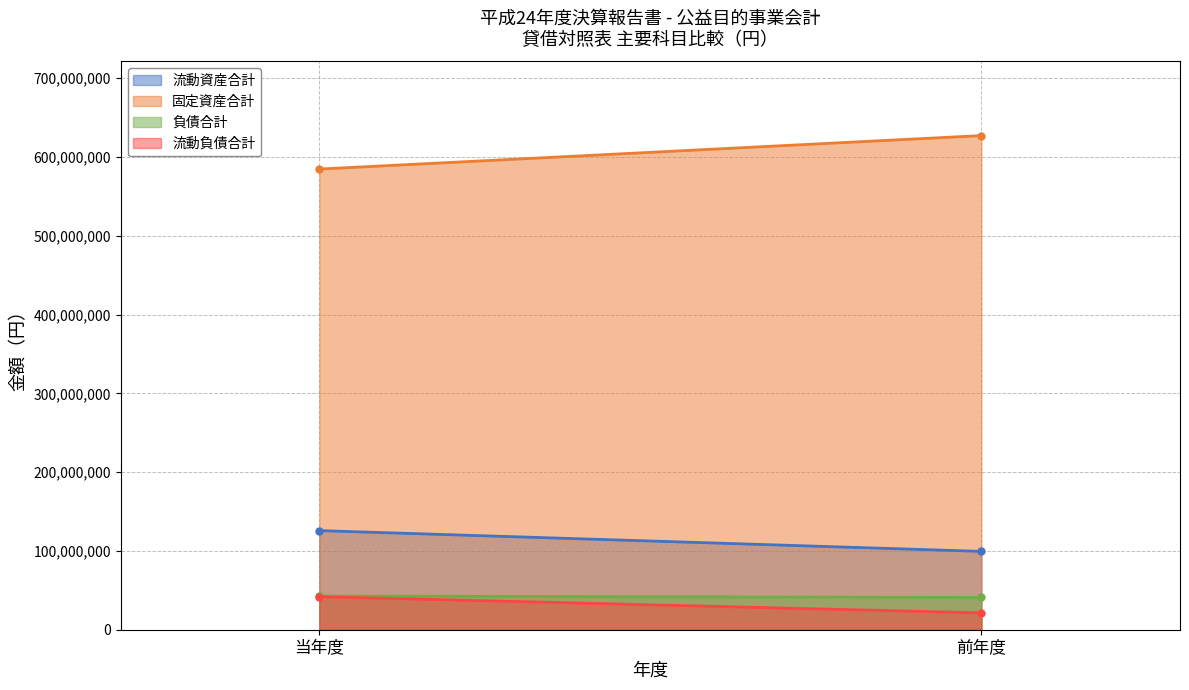

What is the value of the 負債合計 point at the 2nd from the left?

40903308